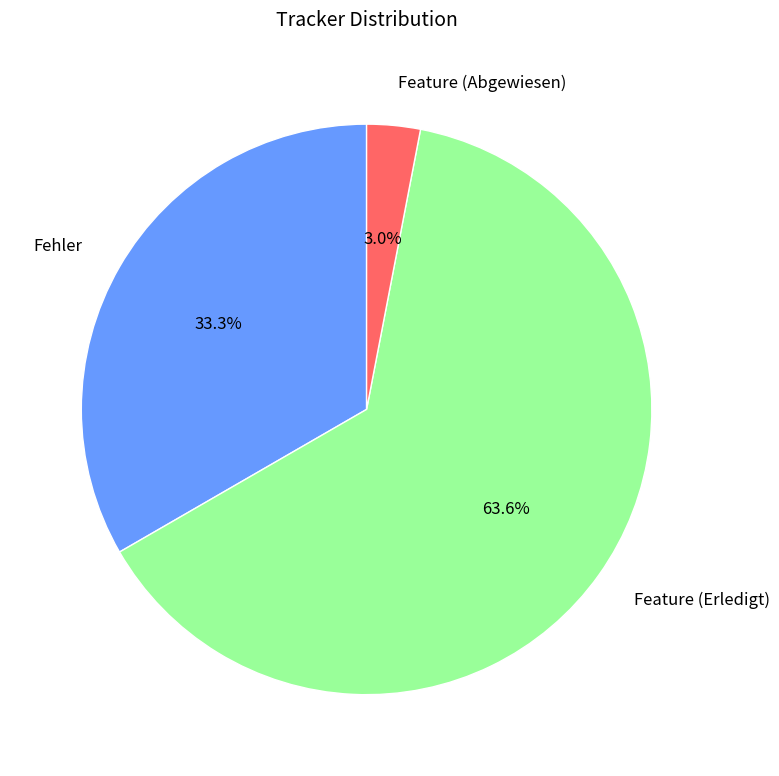

What percentage is the Fehler slice, to the nearest percent?

33%